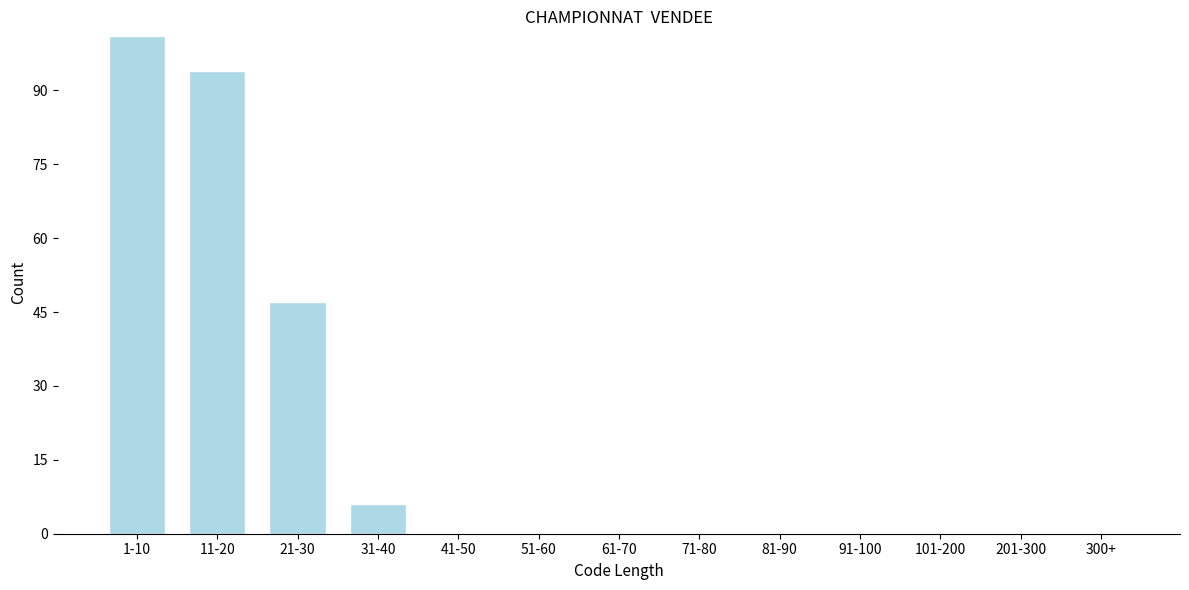

Reading right to left, what are all the values shown in this chart?

300+=0	201-300=0	101-200=0	91-100=0	81-90=0	71-80=0	61-70=0	51-60=0	41-50=0	31-40=6	21-30=47	11-20=94	1-10=101